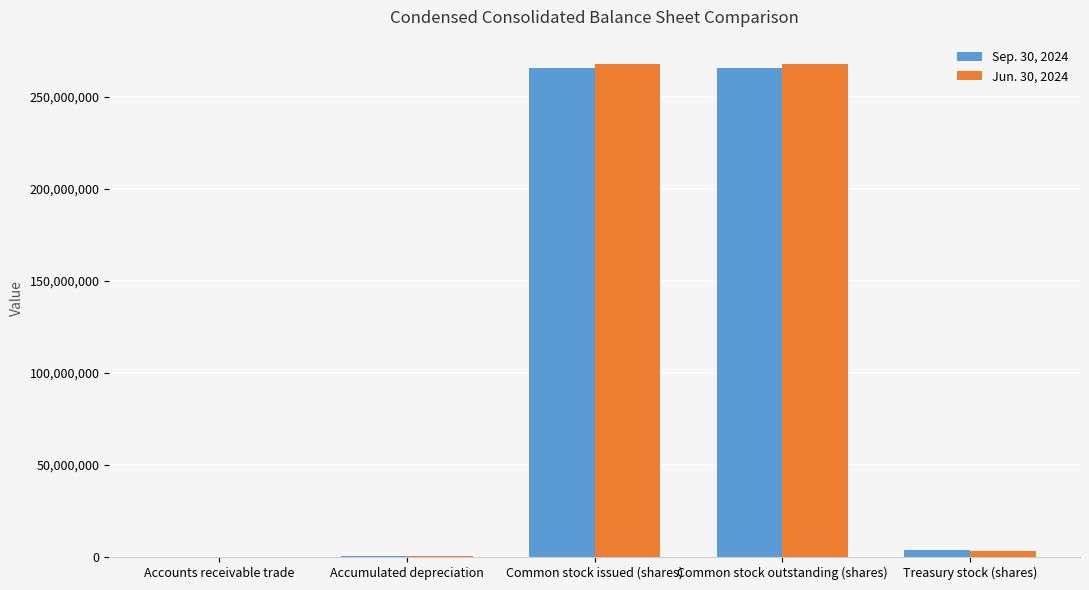

Read the Sep. 30, 2024 value at Common stock outstanding (shares), to the nearest 10.

265545940